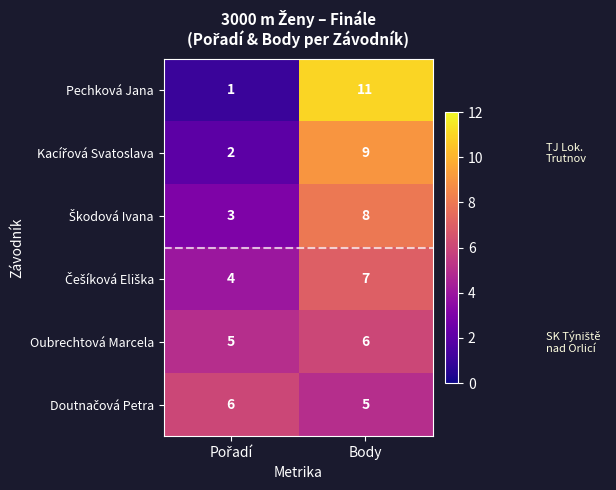

Which series has the widest spread of values?

Pechková Jana